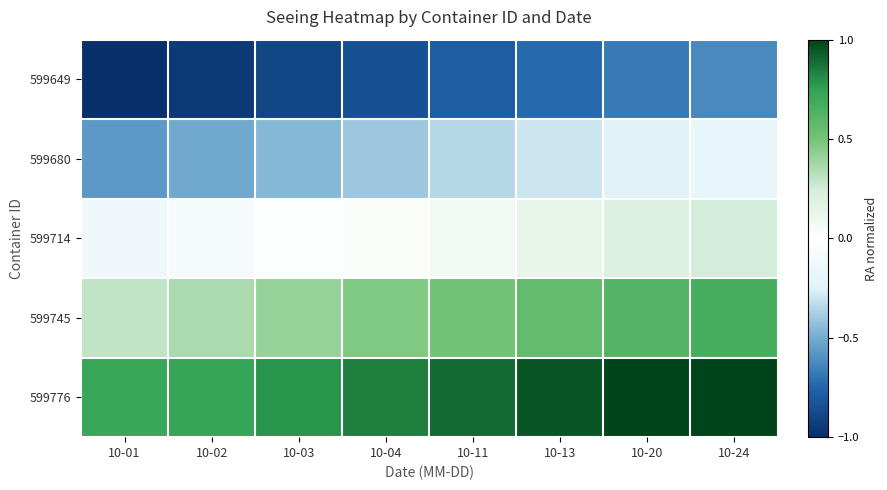

Count the number of data series in this chart.

5